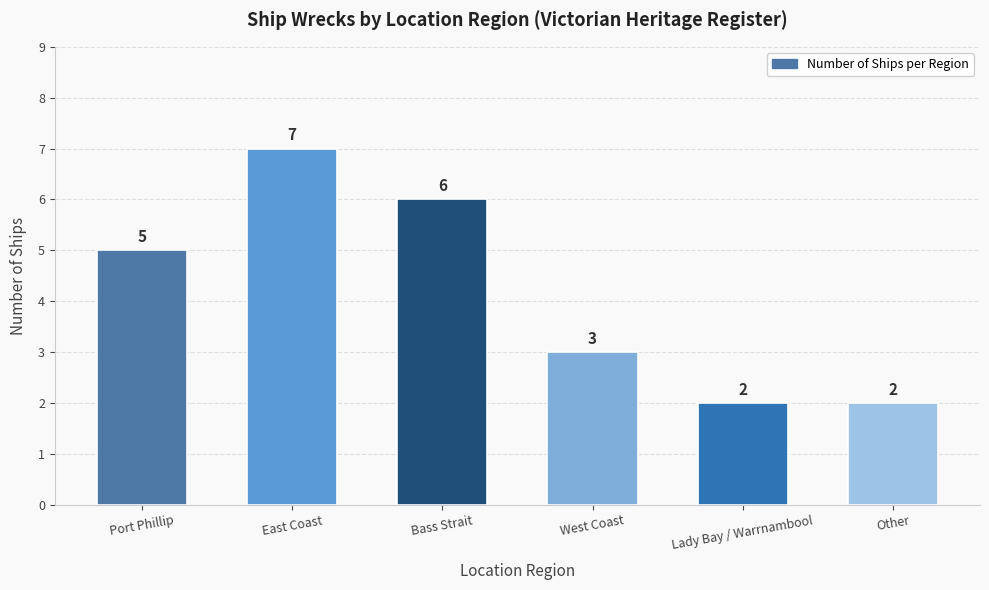

What position from the right is Bass Strait?

4